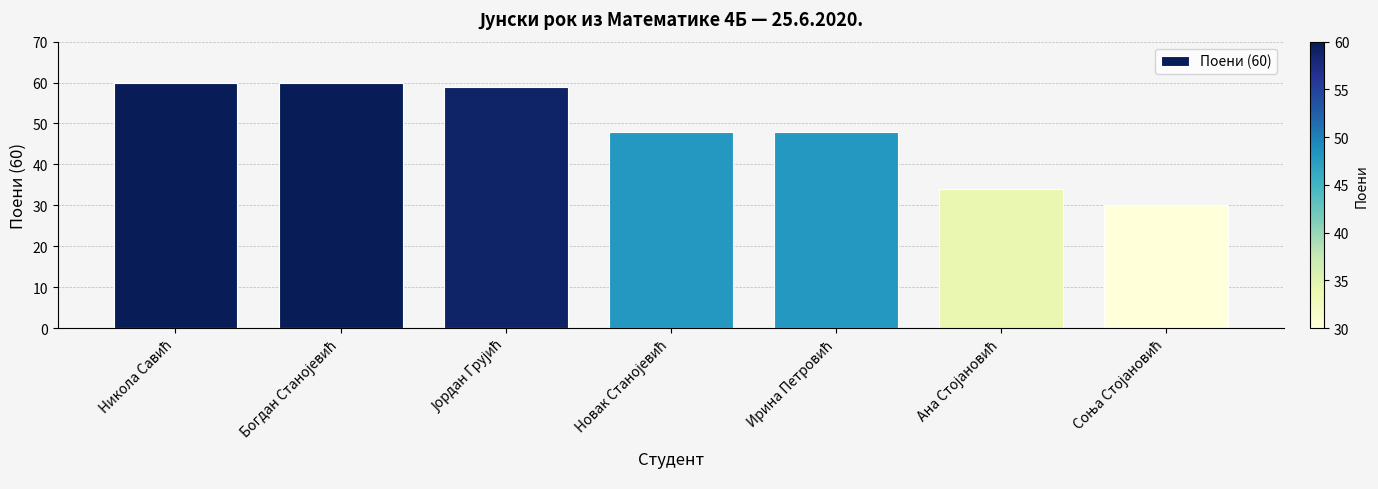

What is the minimum value shown in the chart?

30